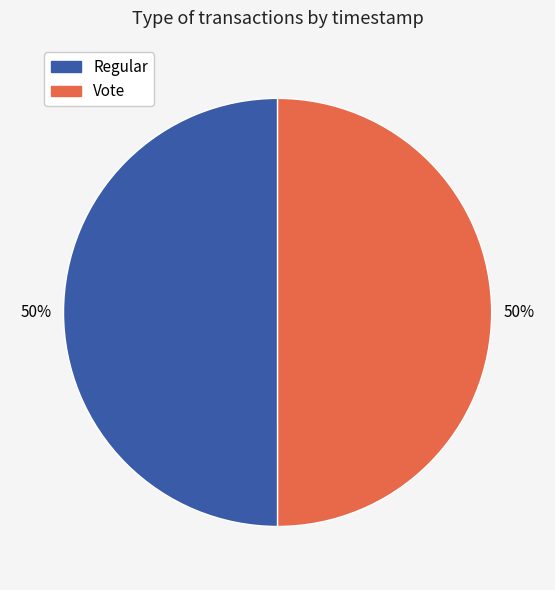

Is the sum of Vote and Regular greater than half?

Yes